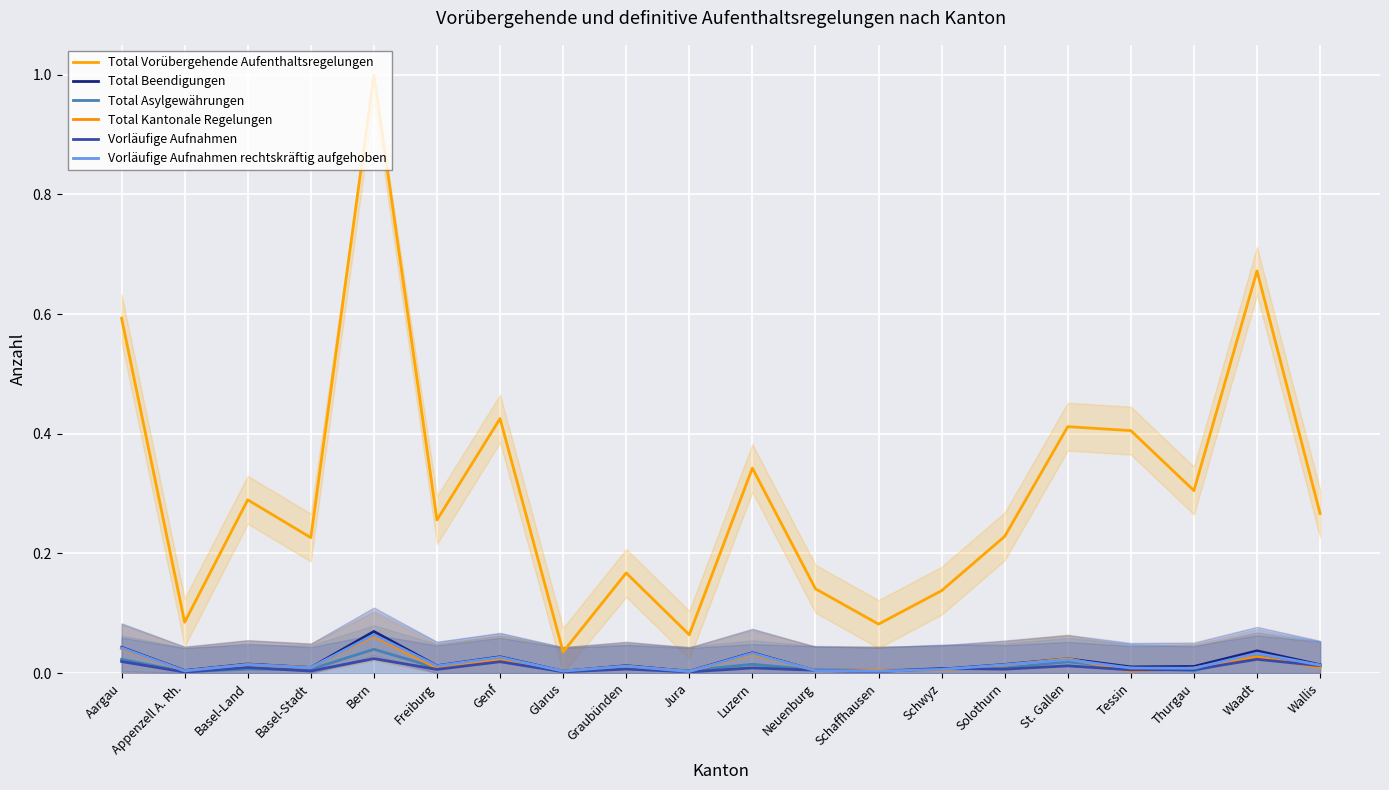

Reading left to right, list all the values displayed in this chart.

Total Vorübergehende Aufenthaltsregelungen: 0.6	0.1	0.3	0.2	1.0	0.3	0.4	0.0	0.2	0.1	0.3	0.1	0.1	0.1	0.2	0.4	0.4	0.3	0.7	0.3
Total Beendigungen: 0.0	0.0	0.0	0.0	0.1	0.0	0.0	0.0	0.0	0.0	0.0	0.0	0.0	0.0	0.0	0.0	0.0	0.0	0.0	0.0
Total Asylgewährungen: 0.0	0.0	0.0	0.0	0.0	0.0	0.0	0.0	0.0	0.0	0.0	0.0	0.0	0.0	0.0	0.0	0.0	0.0	0.0	0.0
Total Kantonale Regelungen: 0.0	0.0	0.0	0.0	0.1	0.0	0.0	0.0	0.0	0.0	0.0	0.0	0.0	0.0	0.0	0.0	0.0	0.0	0.0	0.0
Vorläufige Aufnahmen: 0.0	0.0	0.0	0.0	0.0	0.0	0.0	0.0	0.0	0.0	0.0	0.0	0.0	0.0	0.0	0.0	0.0	0.0	0.0	0.0
Vorläufige Aufnahmen rechtskräftig aufgehoben: 0.0	0.0	0.0	0.0	0.1	0.0	0.0	0.0	0.0	0.0	0.0	0.0	0.0	0.0	0.0	0.0	0.0	0.0	0.0	0.0